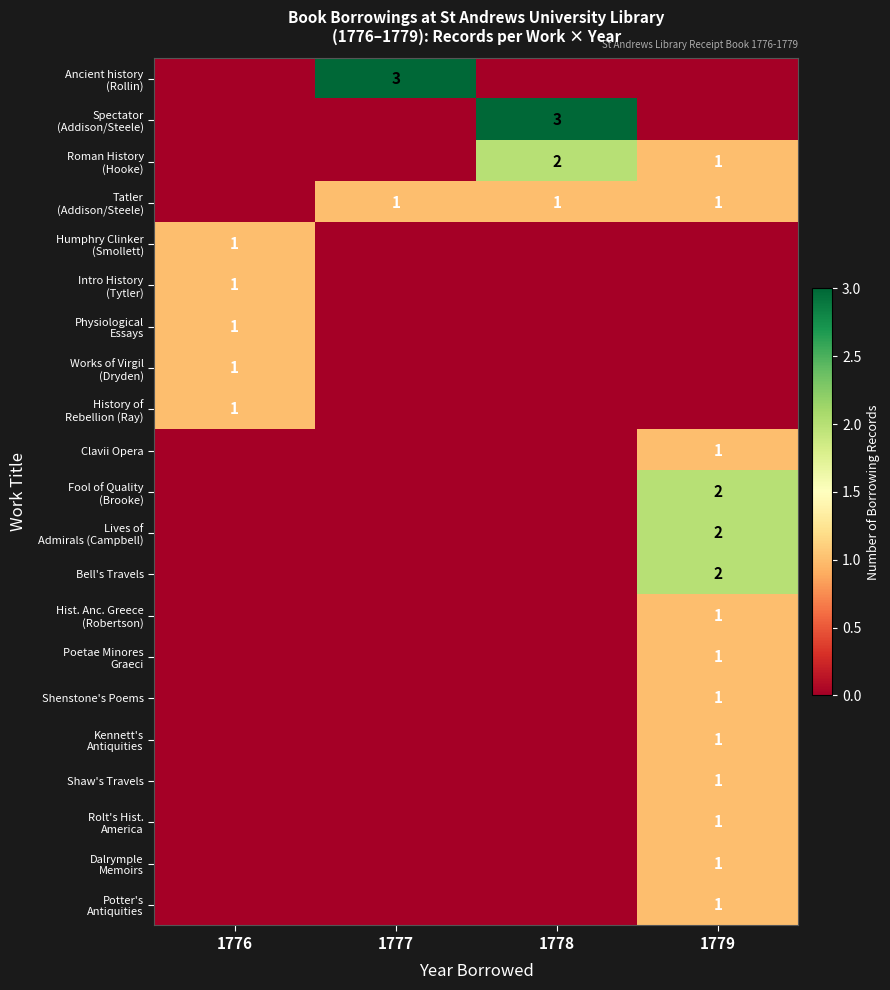

Where does the Roman History (Hooke) series first go above 1?

1778